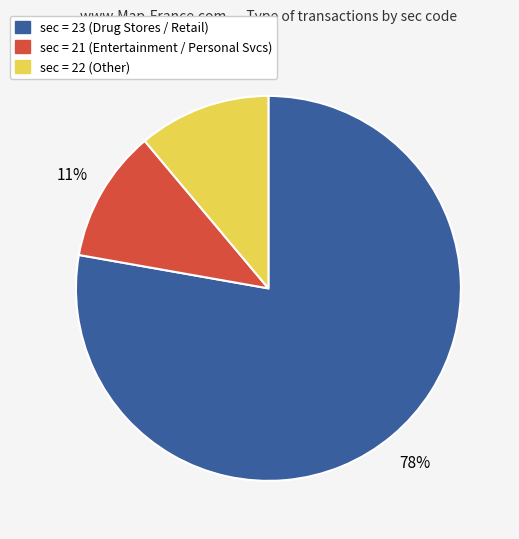

To the nearest percent, what percentage of the pie is sec = 21 (Entertainment / Personal Svcs)?

11%